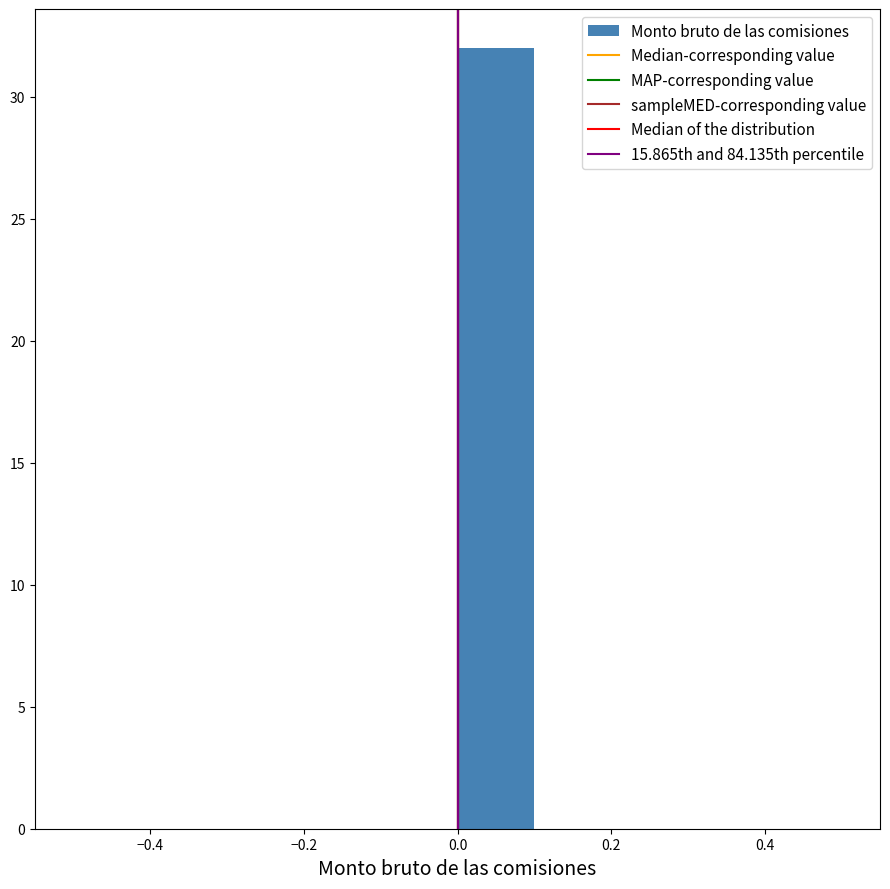

Over which range of the x-axis is the bar tallest?

0.0 to 0.1